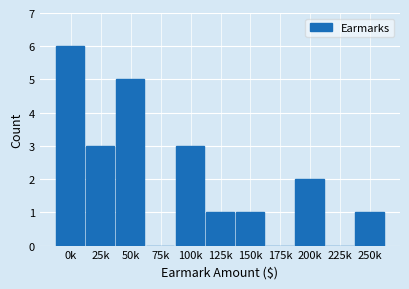

Reading left to right, what are all the values shown in this chart?

0k=6	25k=3	50k=5	75k=0	100k=3	125k=1	150k=1	175k=0	200k=2	225k=0	250k=1